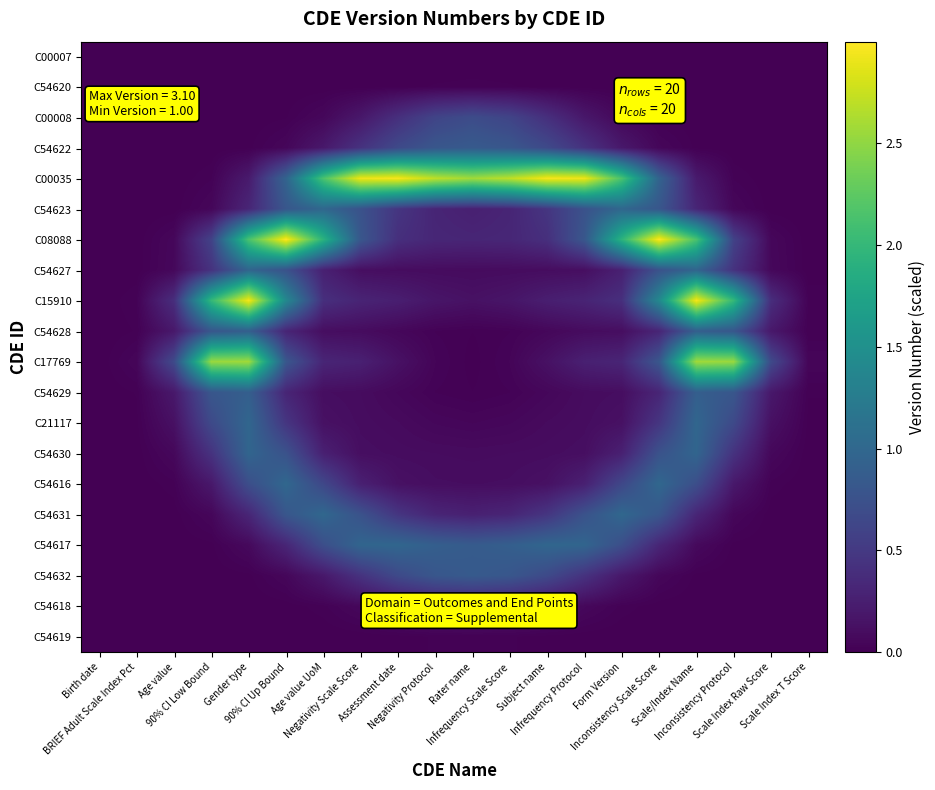

Which series has the largest total across all categories?

C00035